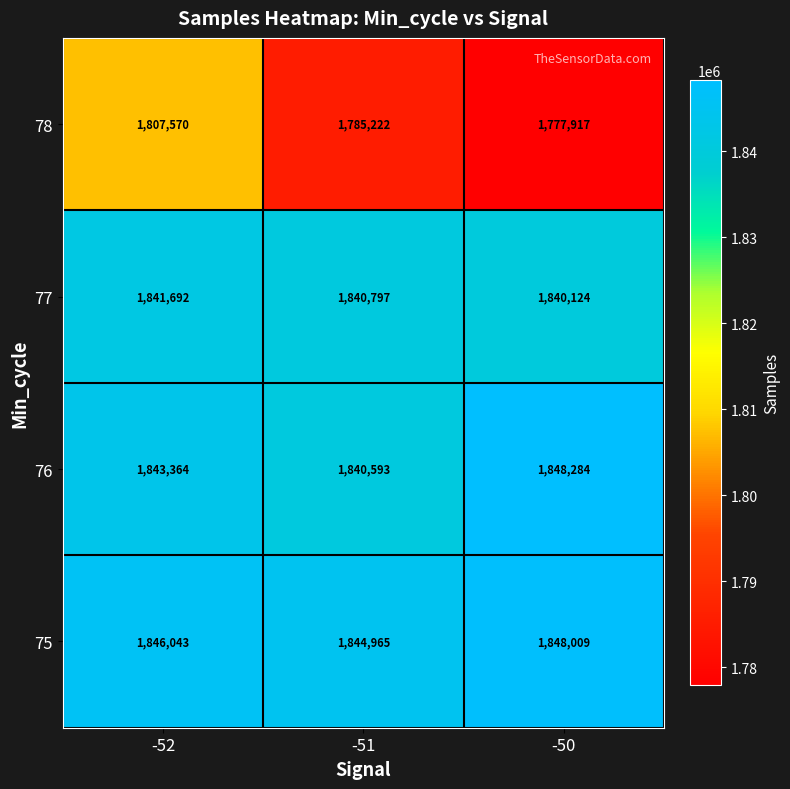

What is the maximum value shown in the chart?

1848284